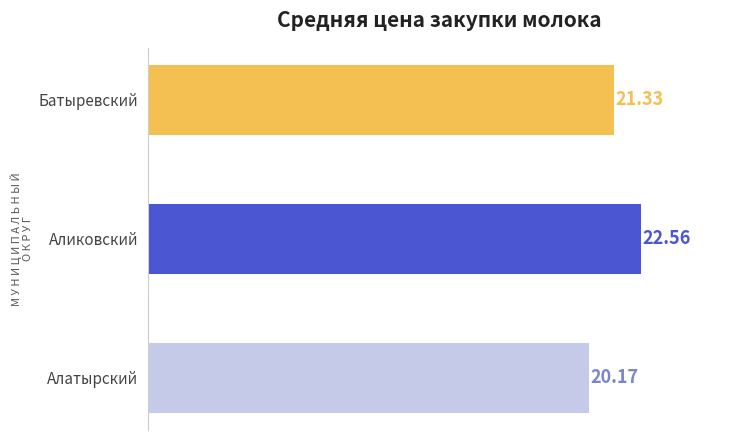

Which label corresponds to the largest value in the chart?

Аликовский